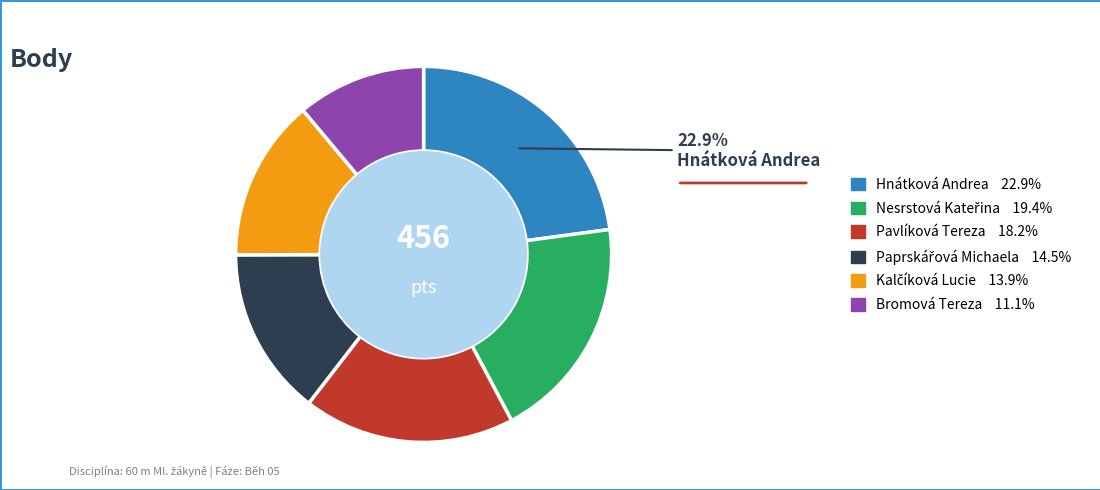

Which slice is the smallest?

Bromová Tereza